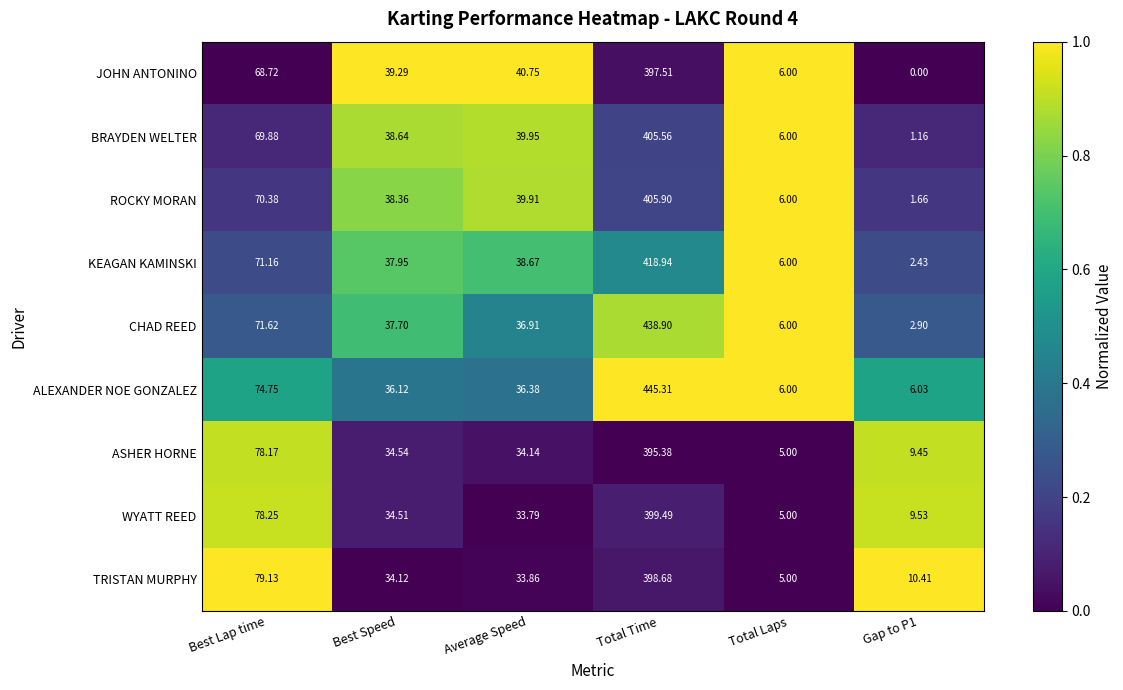

At Best Speed, list the series in order from smallest to largest.

TRISTAN MURPHY, WYATT REED, ASHER HORNE, ALEXANDER NOE GONZALEZ, CHAD REED, KEAGAN KAMINSKI, ROCKY MORAN, BRAYDEN WELTER, JOHN ANTONINO